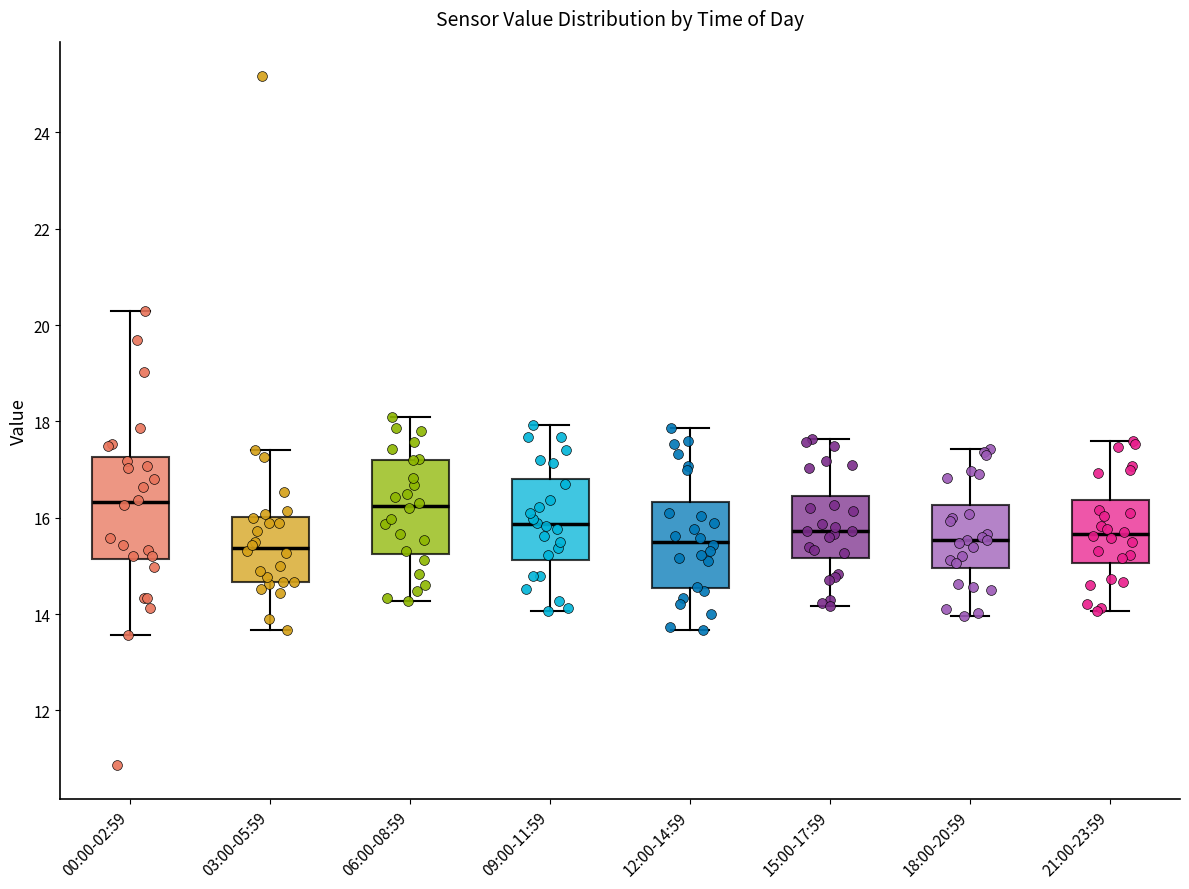

Reading left to right, transcribe this box plot: for each box, give where its median line is, the range the box spans, and where its two whiskers end, as read against the y-axis. The values are not printed on the chart, so give them approximately, as read against the axis.

00:00-02:59: median 16.4, box 15.2 to 17.2, whiskers 13.6 to 20.4
03:00-05:59: median 15.4, box 14.6 to 16.0, whiskers 13.6 to 17.4
06:00-08:59: median 16.2, box 15.2 to 17.2, whiskers 14.2 to 18.2
09:00-11:59: median 15.8, box 15.2 to 16.8, whiskers 14.0 to 18.0
12:00-14:59: median 15.6, box 14.6 to 16.4, whiskers 13.6 to 17.8
15:00-17:59: median 15.8, box 15.2 to 16.4, whiskers 14.2 to 17.6
18:00-20:59: median 15.6, box 15.0 to 16.2, whiskers 14.0 to 17.4
21:00-23:59: median 15.6, box 15.0 to 16.4, whiskers 14.0 to 17.6